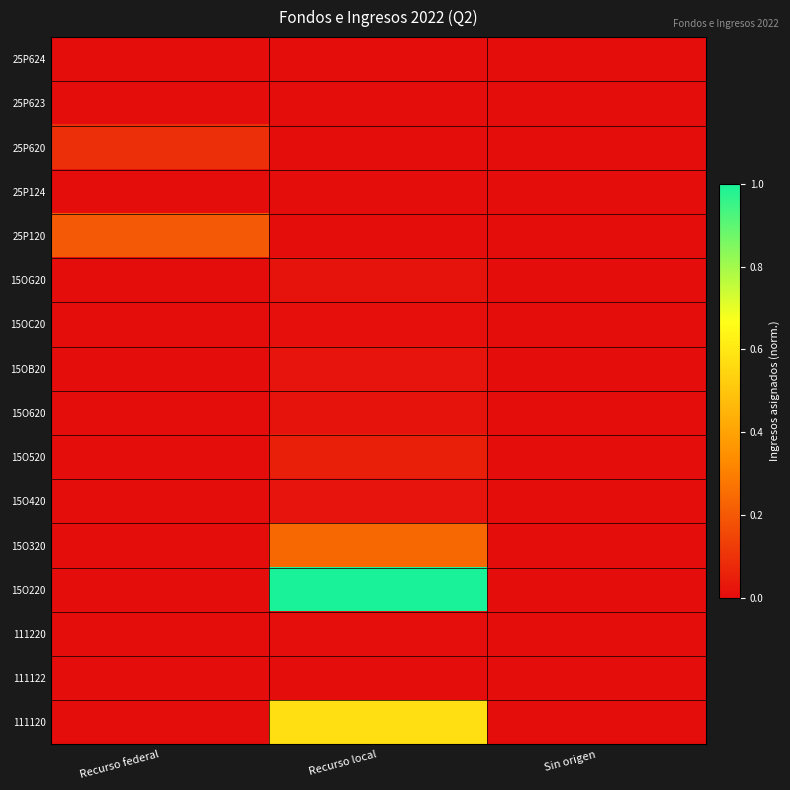

Reading left to right, what are all the values shown in this chart?

25P624: Recurso federal=0.0	Recurso local=0.0	Sin origen=0.0
25P623: Recurso federal=0.0	Recurso local=0.0	Sin origen=0.0
25P620: Recurso federal=0.1	Recurso local=0.0	Sin origen=0.0
25P124: Recurso federal=0.0	Recurso local=0.0	Sin origen=0.0
25P120: Recurso federal=0.2	Recurso local=0.0	Sin origen=0.0
15OG20: Recurso federal=0.0	Recurso local=0.0	Sin origen=0.0
15OC20: Recurso federal=0.0	Recurso local=0.0	Sin origen=0.0
15OB20: Recurso federal=0.0	Recurso local=0.0	Sin origen=0.0
15O620: Recurso federal=0.0	Recurso local=0.0	Sin origen=0.0
15O520: Recurso federal=0.0	Recurso local=0.0	Sin origen=0.0
15O420: Recurso federal=0.0	Recurso local=0.0	Sin origen=0.0
15O320: Recurso federal=0.0	Recurso local=0.2	Sin origen=0.0
15O220: Recurso federal=0.0	Recurso local=1.0	Sin origen=0.0
111220: Recurso federal=0.0	Recurso local=0.0	Sin origen=0.0
111122: Recurso federal=0.0	Recurso local=0.0	Sin origen=0.0
111120: Recurso federal=0.0	Recurso local=0.6	Sin origen=0.0